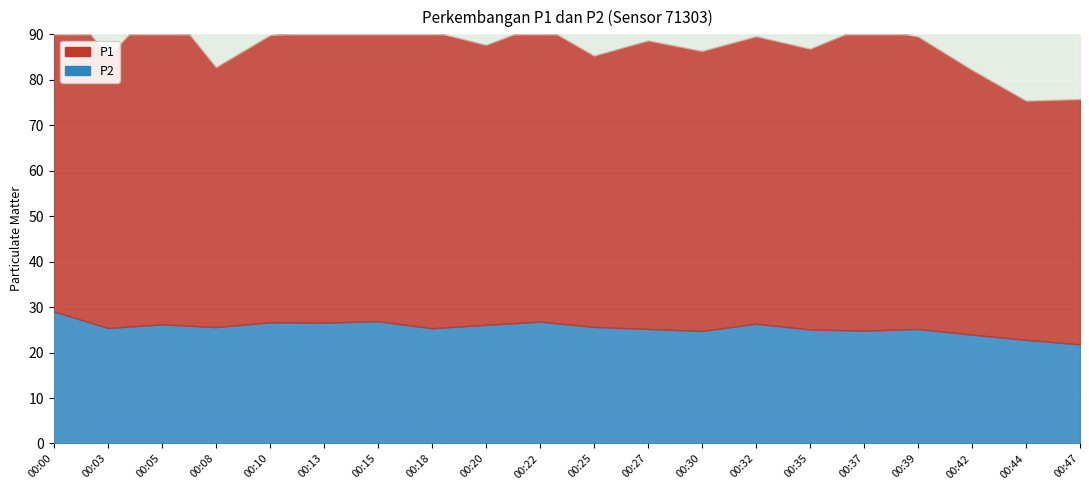

Count the number of data series in this chart.

2